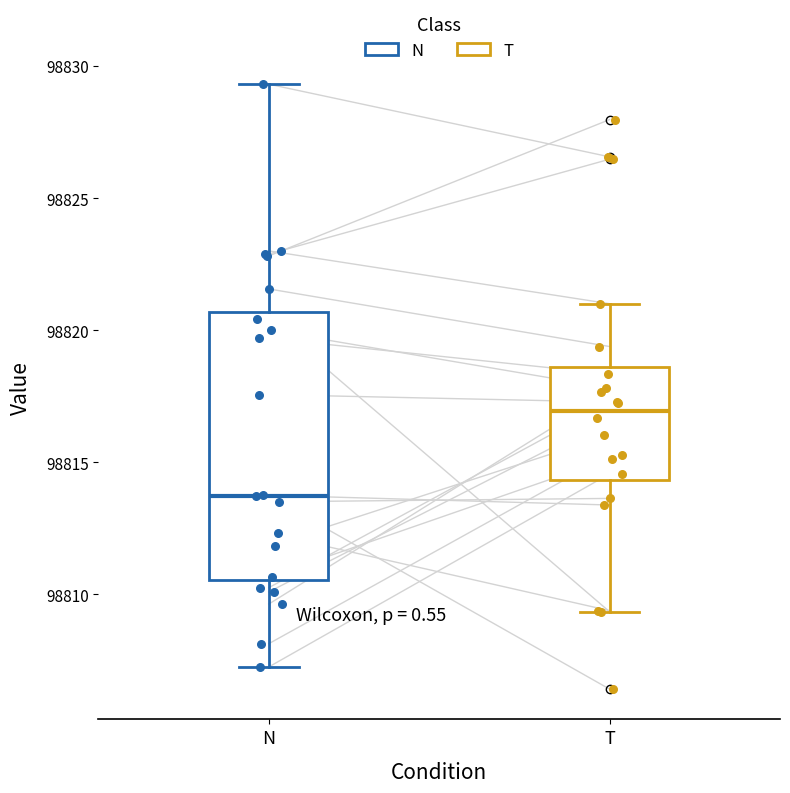

Comparing the boxes themselves (not the whiskers), which one is the tallest?

N